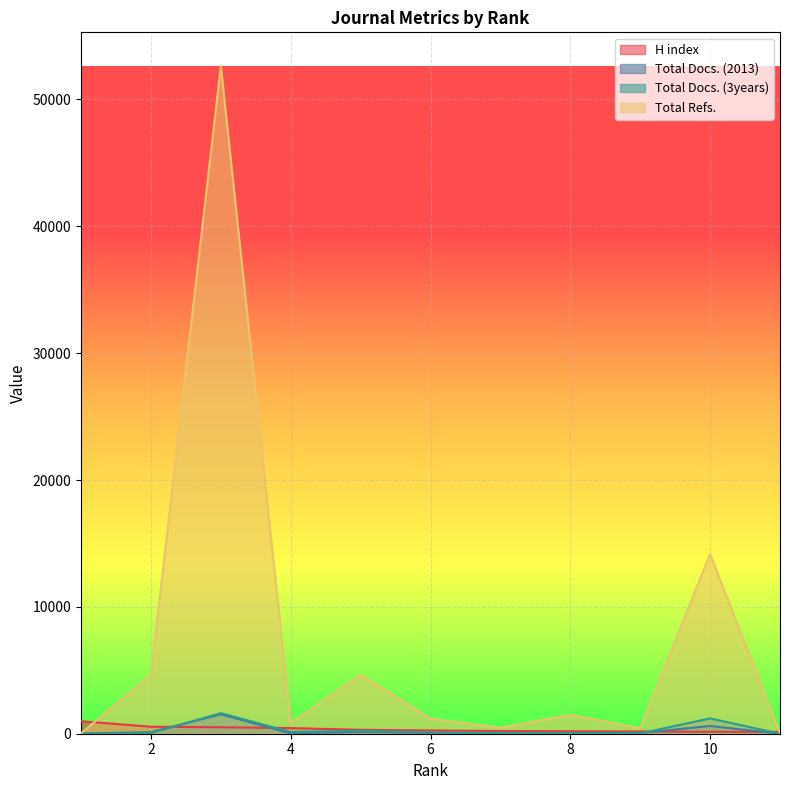

Reading left to right, list all the values displayed in this chart.

H index: 986	552	509	445	311	255	214	194	175	154	141
Total Docs. (2013): 18	123	1531	24	143	49	18	36	55	610	0
Total Docs. (3years): 6	51	1620	140	236	90	59	26	21	1208	0
Total Refs.: 33	4641	52658	837	4628	1194	471	1490	432	14173	0